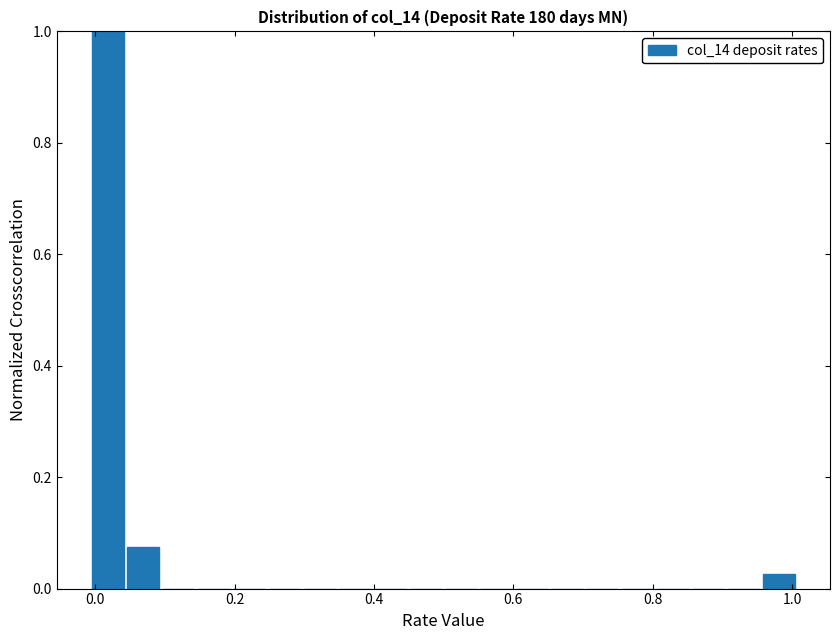

Read against the x-axis, roughly where is the centre of the tallest bar?

0.02